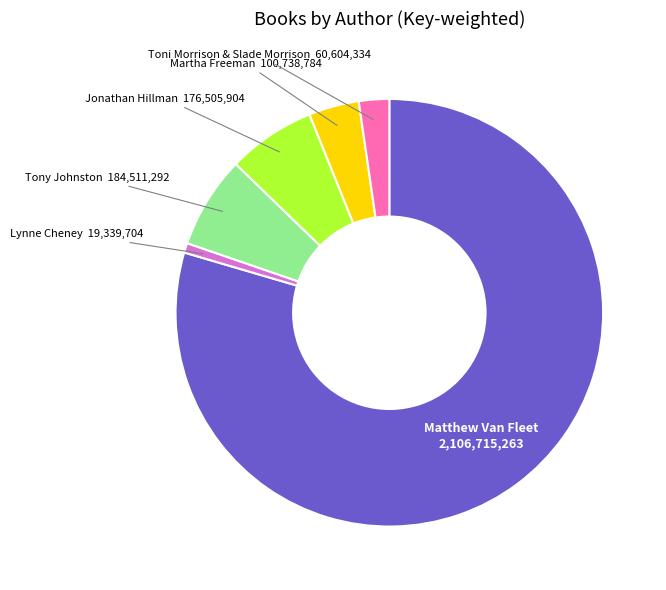

Is the sum of Toni Morrison & Slade Morrison and Lynne Cheney greater than half?

No